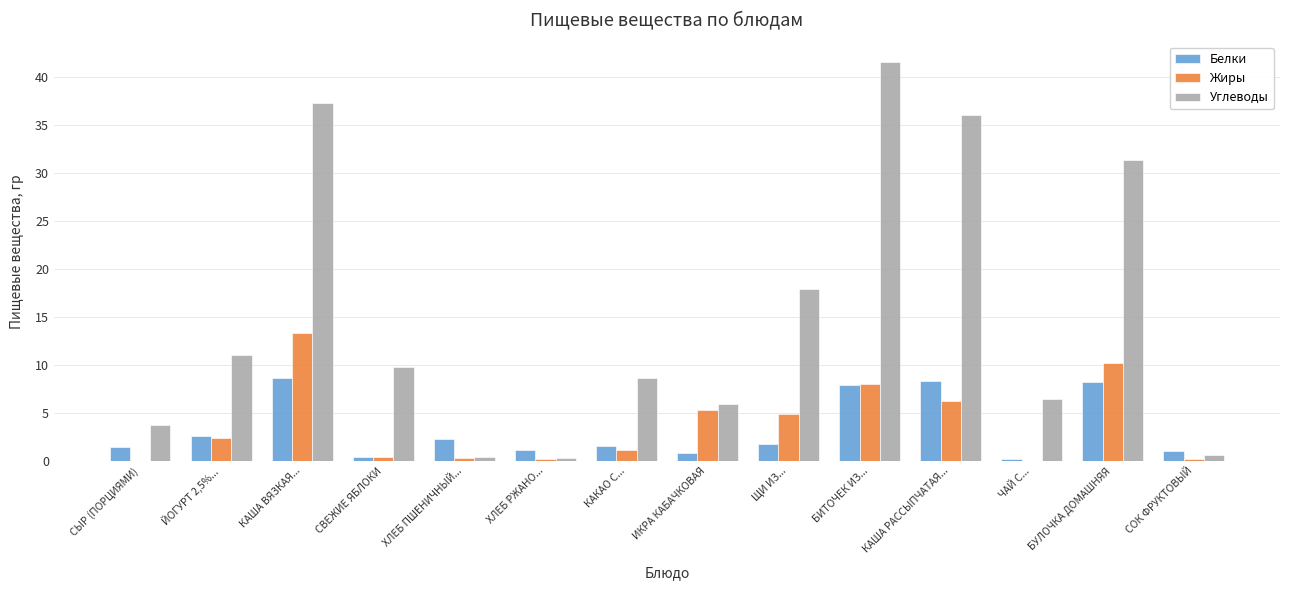

What is the difference between the Углеводы values at СОК ФРУКТОВЫЙ and ЧАЙ С...?

5.9